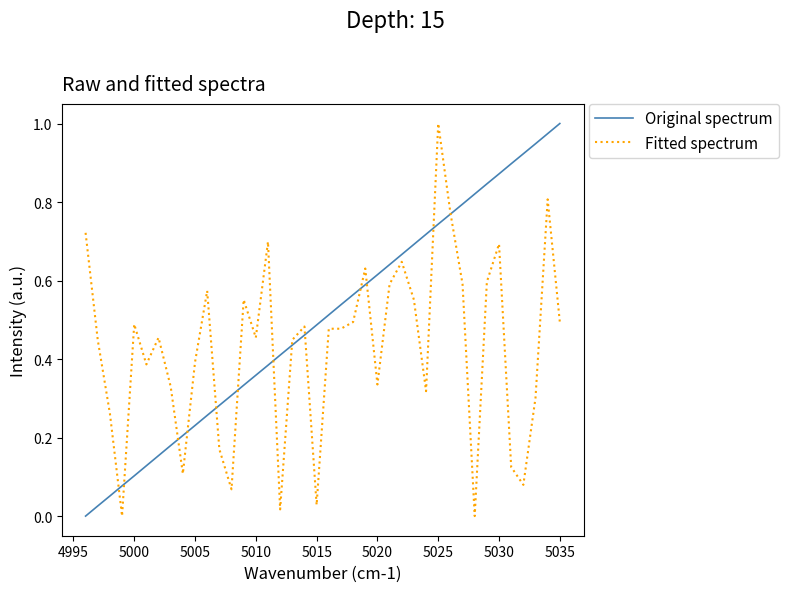

Rank the series by their average value, from highest to lowest.

Original spectrum, Fitted spectrum